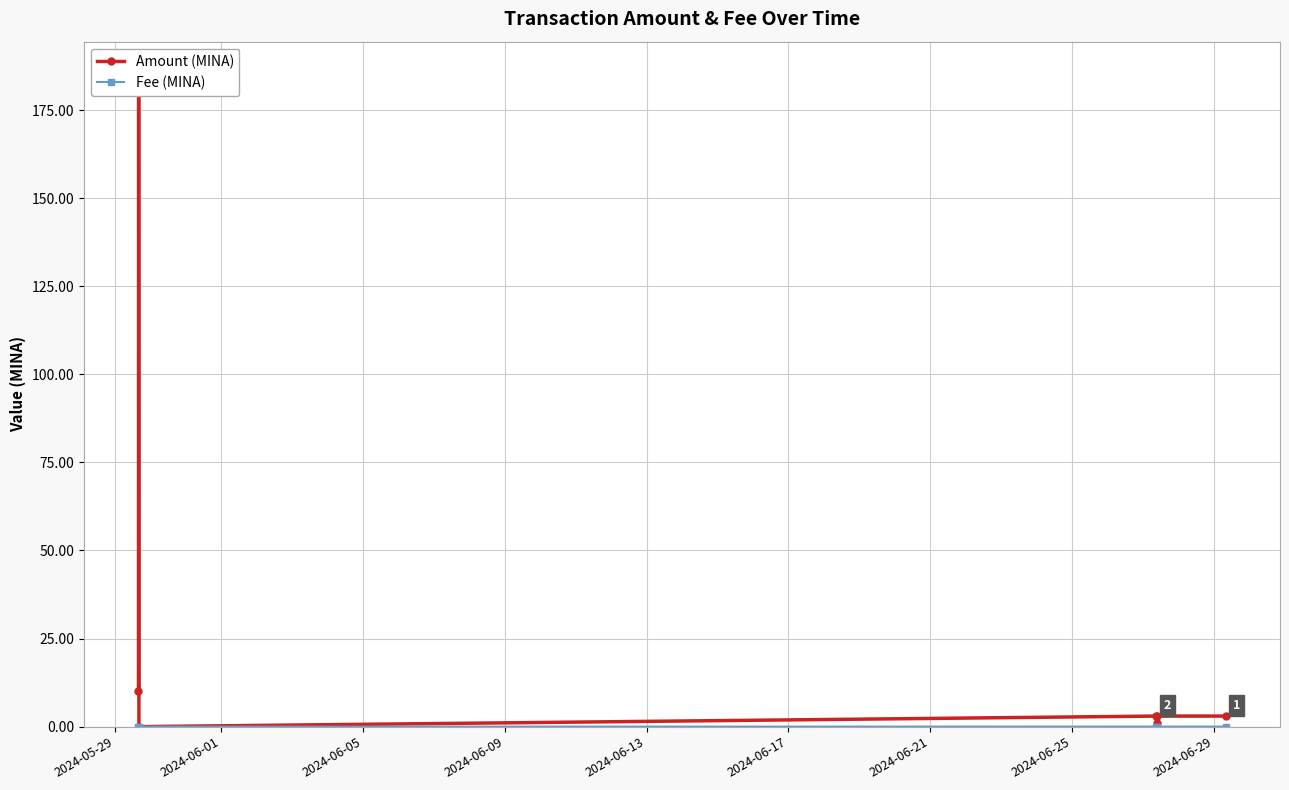

Where is Fee (MINA) nearest to the value 0?

2024-06-05